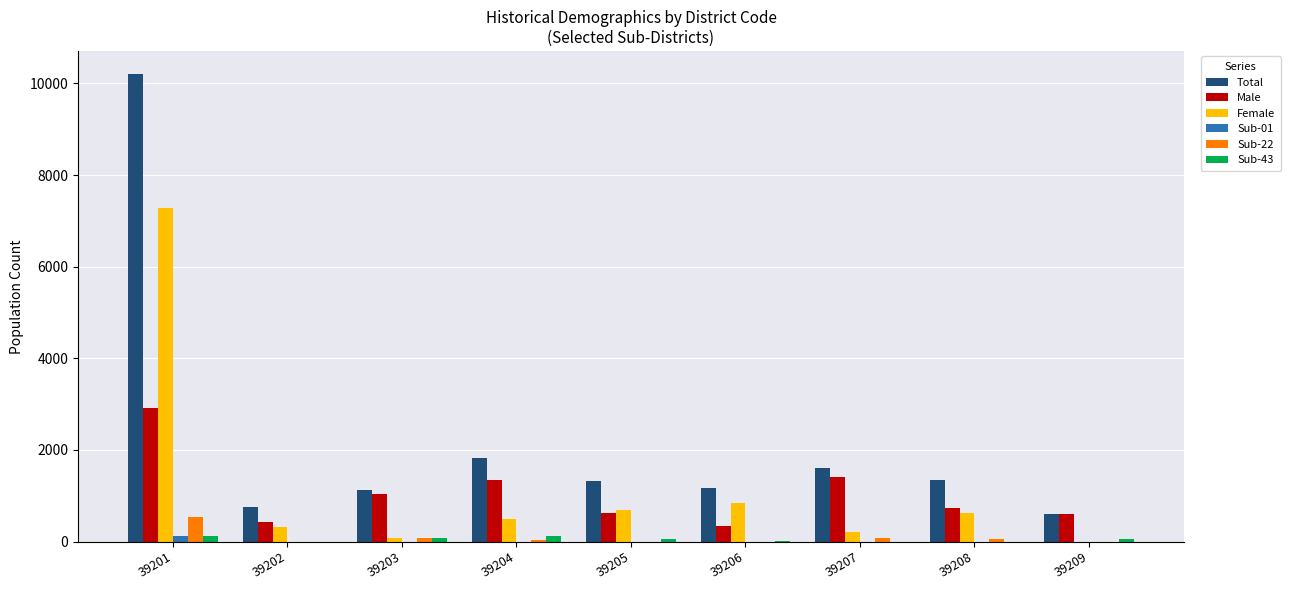

The Female series shows 85 at 39203. True or false?

True